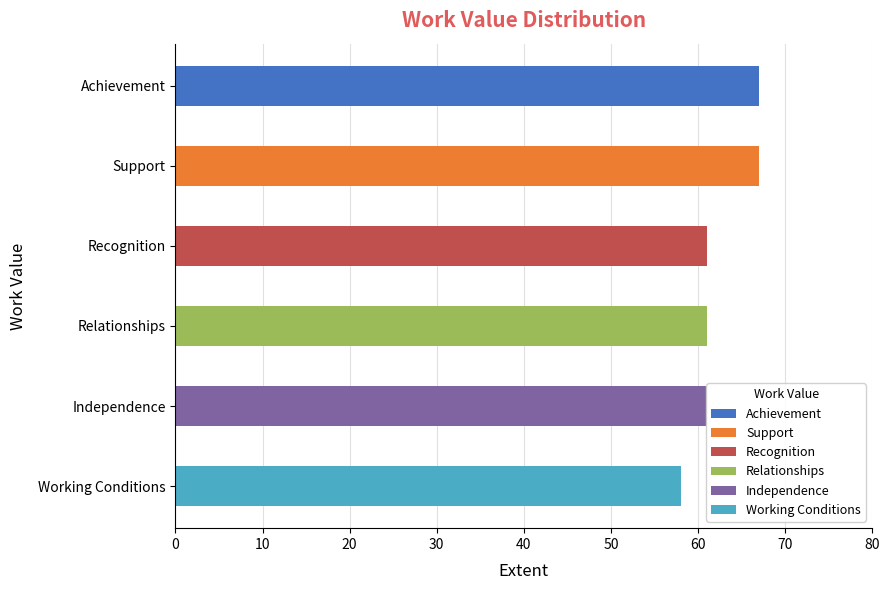

What is the smallest value displayed?

58